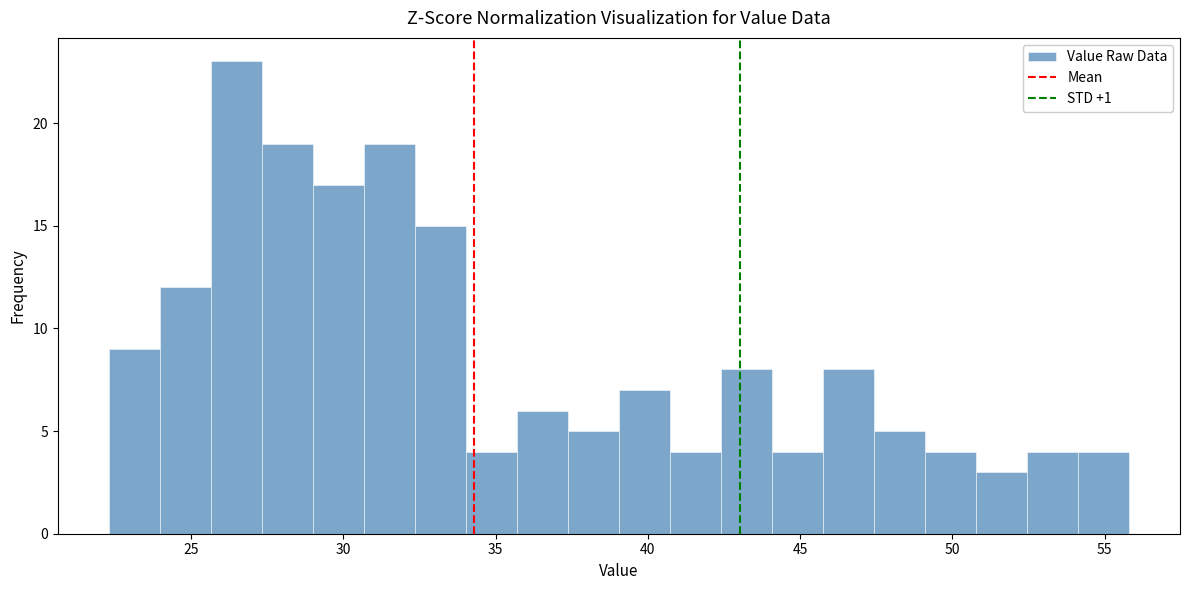

Around what value on the x-axis is the tallest bar? Give the approximate position of its centre, as read against the axis.

26.5